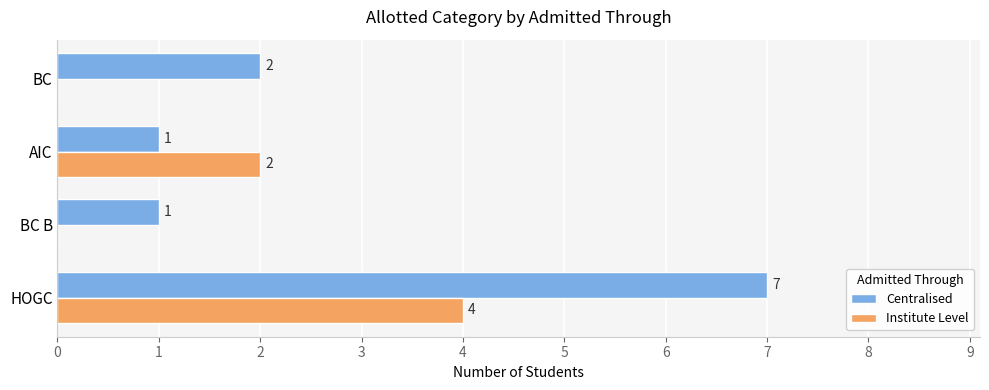

What is the total value across all series at HOGC?

11